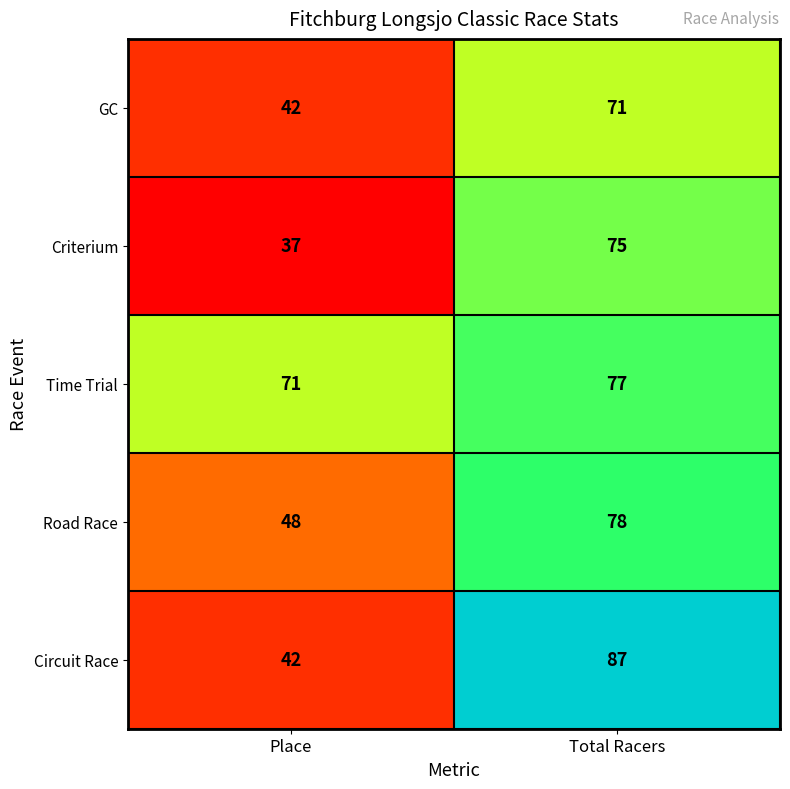

What is the lowest value of the Time Trial series?

71